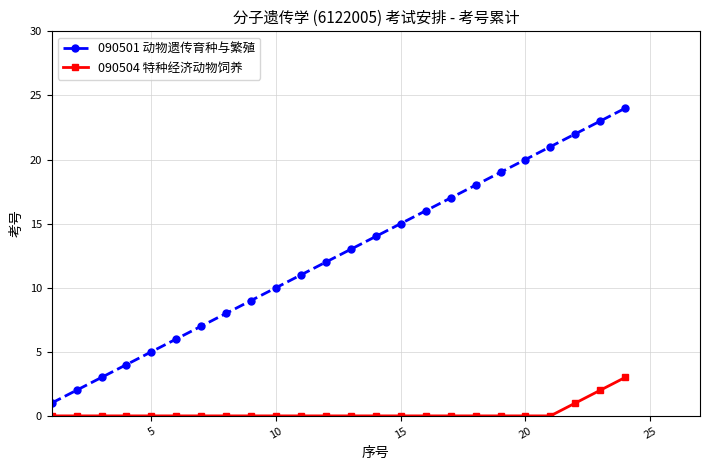

What is the sum of all 090501 动物遗传育种与繁殖 values?

300